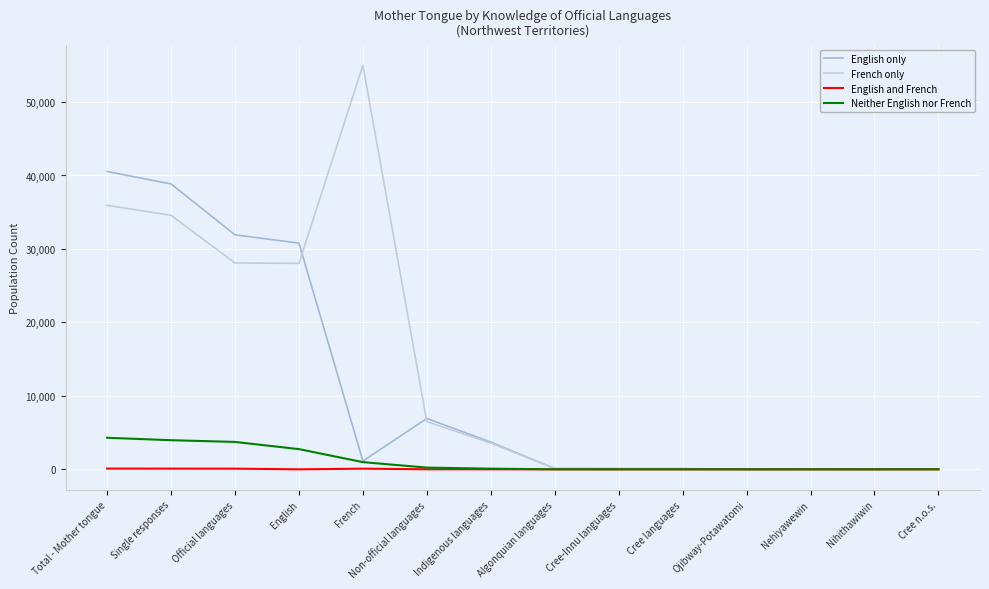

What is the difference between the maximum and second lowest values in the French only series?

54990